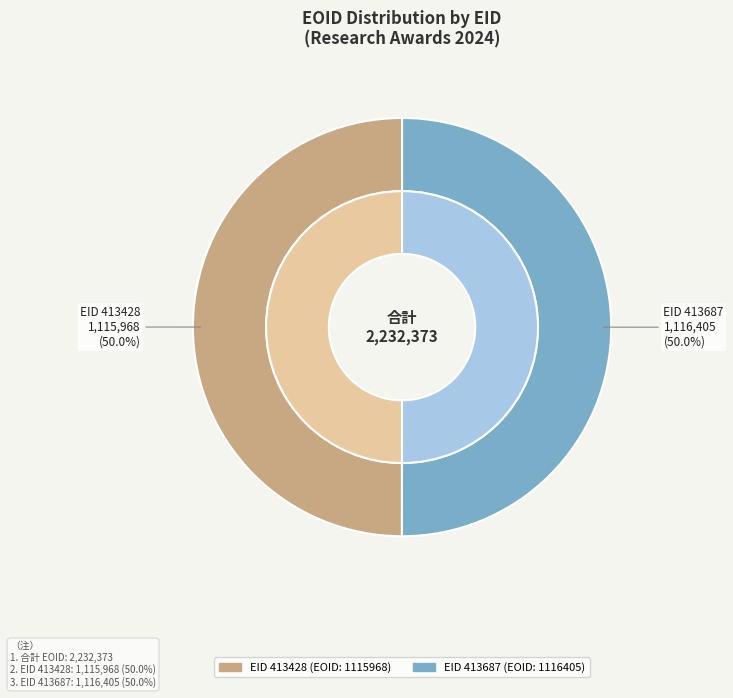

Which category has the smallest portion of the pie?

413428